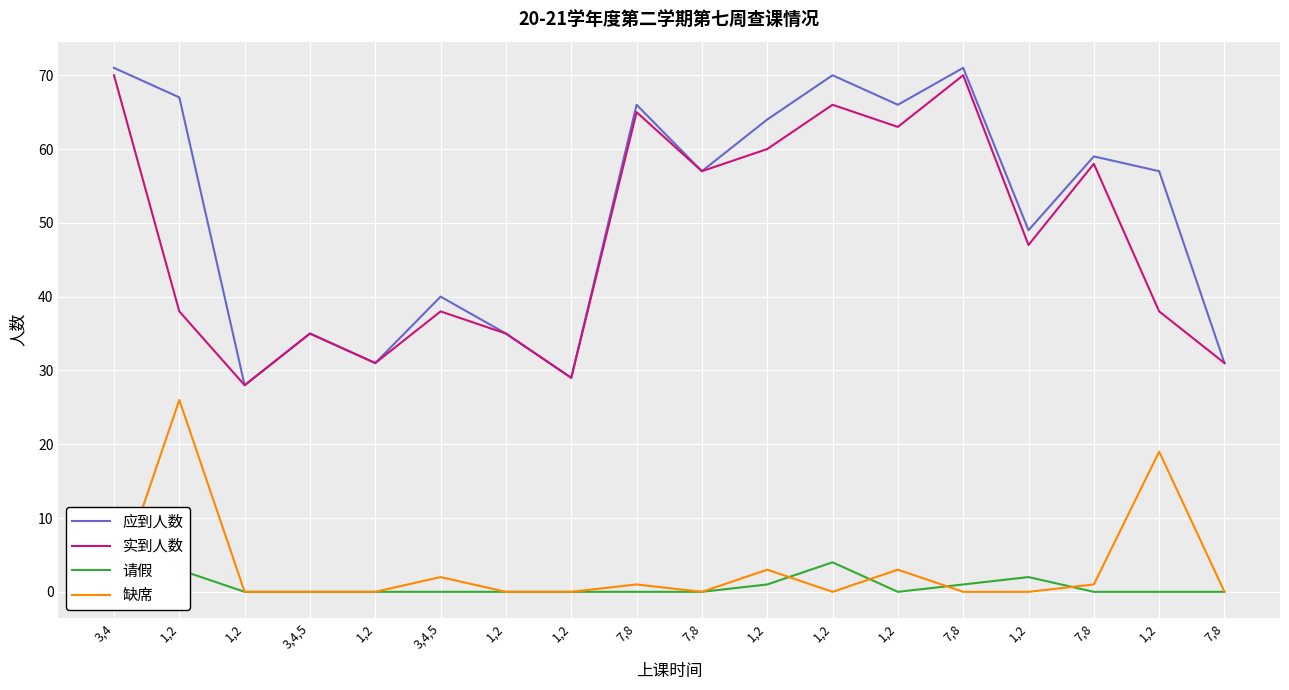

True or false: 应到人数 has a value of 48 at 1,2.

False